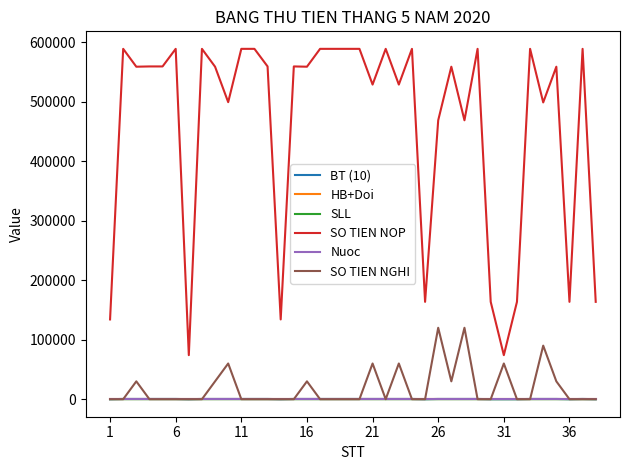

True or false: SO TIEN NOP and Nuoc intersect in this chart.

False